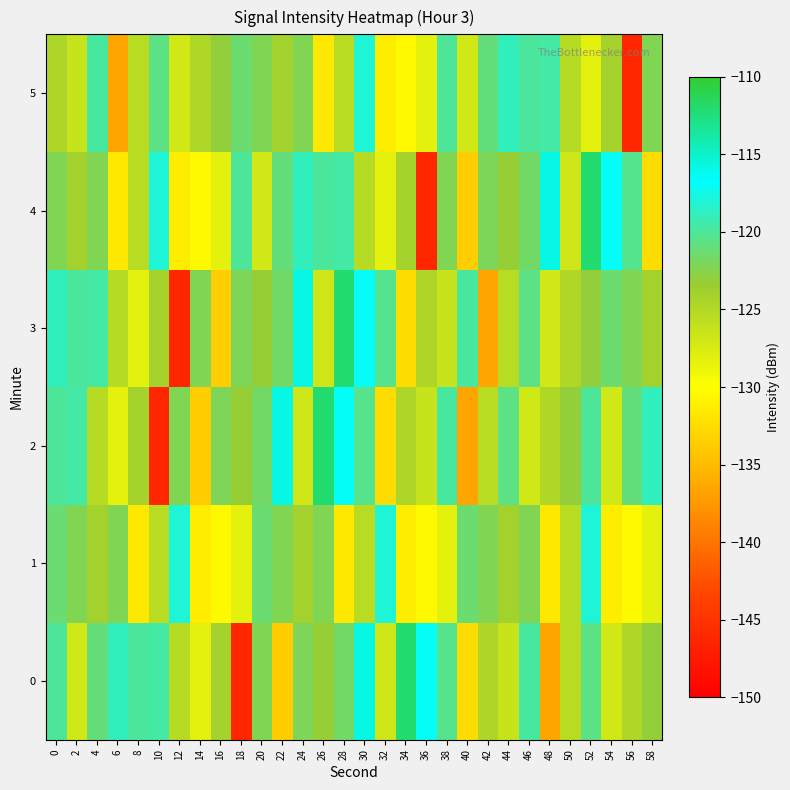

What is the spread (max minus min) of values at 32?

14.5